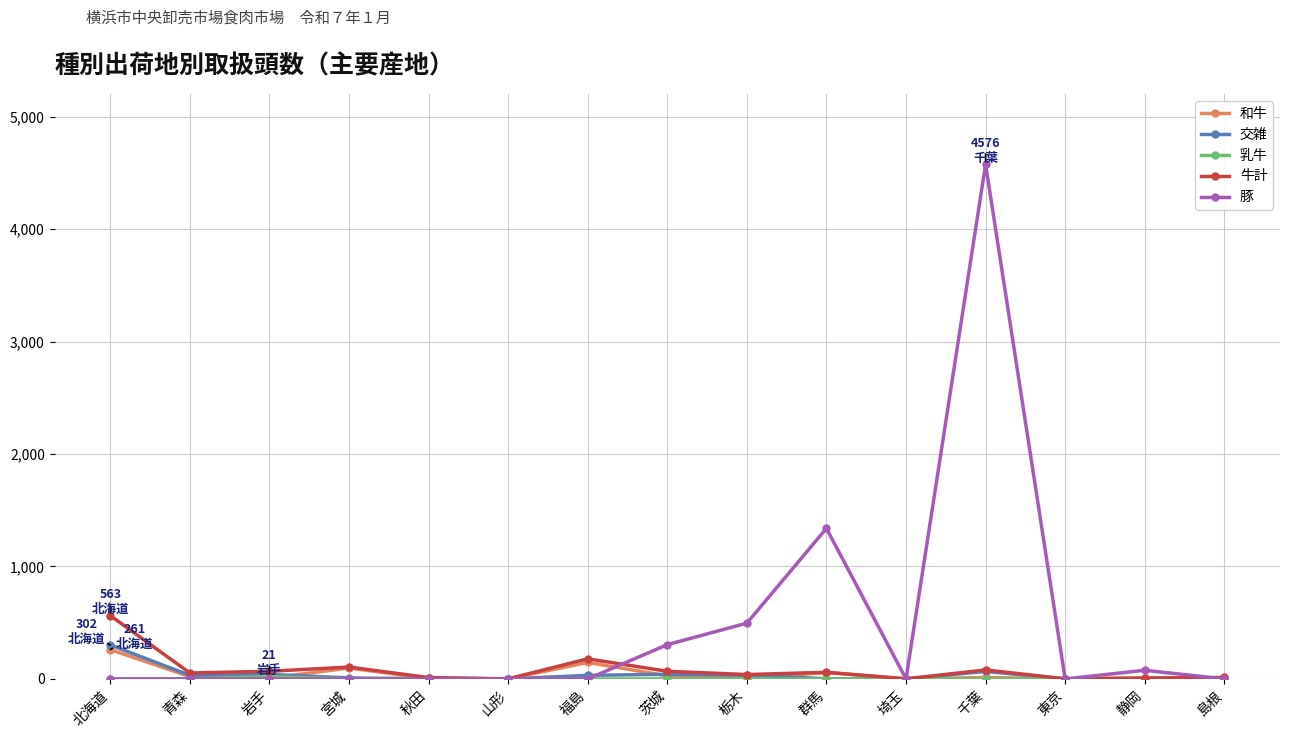

What is the label of the 12th point from the right?

宮城